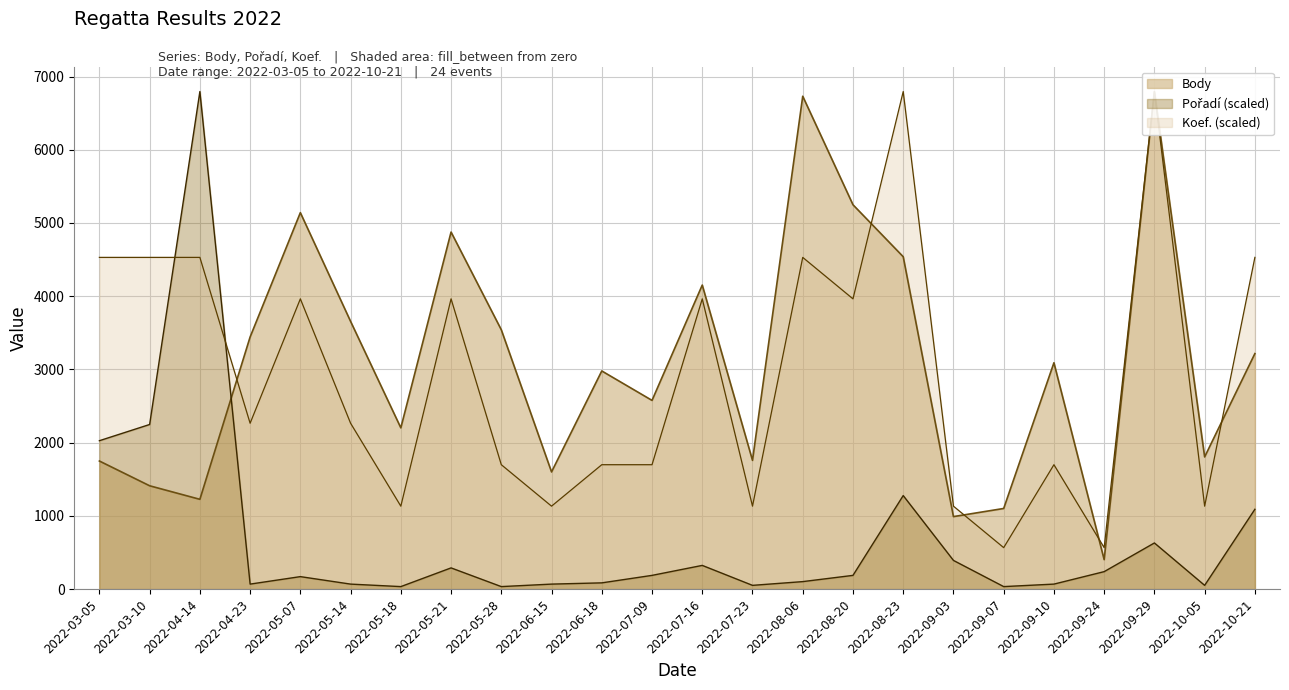

At which label does Pořadí reach its peak?

2022-04-14